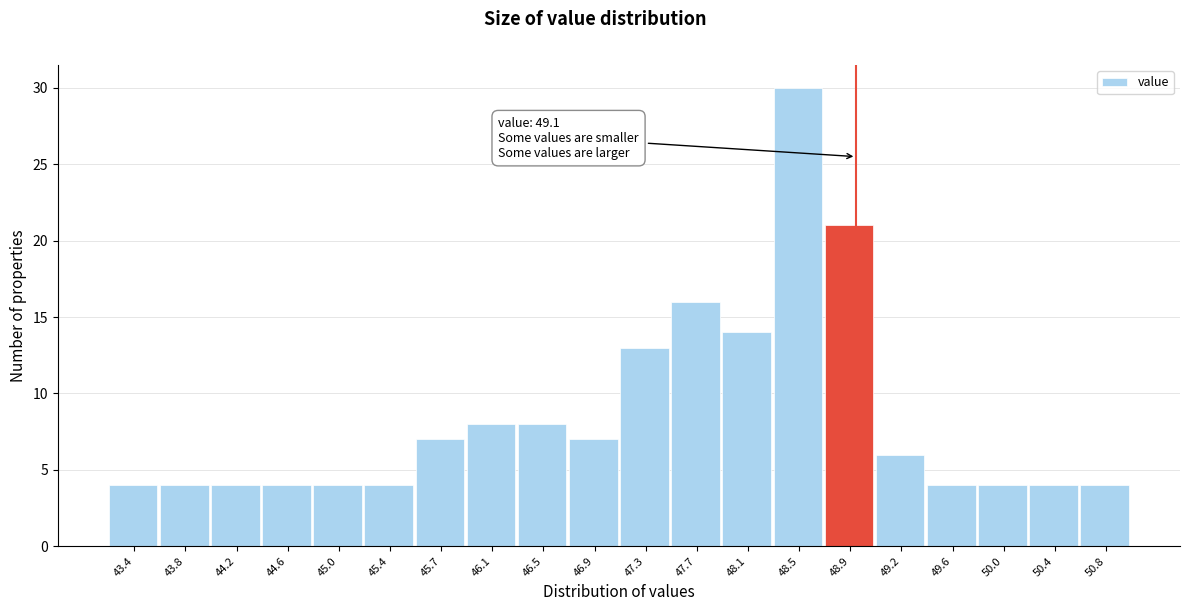

Reading right to left, what are all the values shown in this chart?

50.8=4	50.4=4	50.0=4	49.6=4	49.2=6	48.9=21	48.5=30	48.1=14	47.7=16	47.3=13	46.9=7	46.5=8	46.1=8	45.7=7	45.4=4	45.0=4	44.6=4	44.2=4	43.8=4	43.4=4